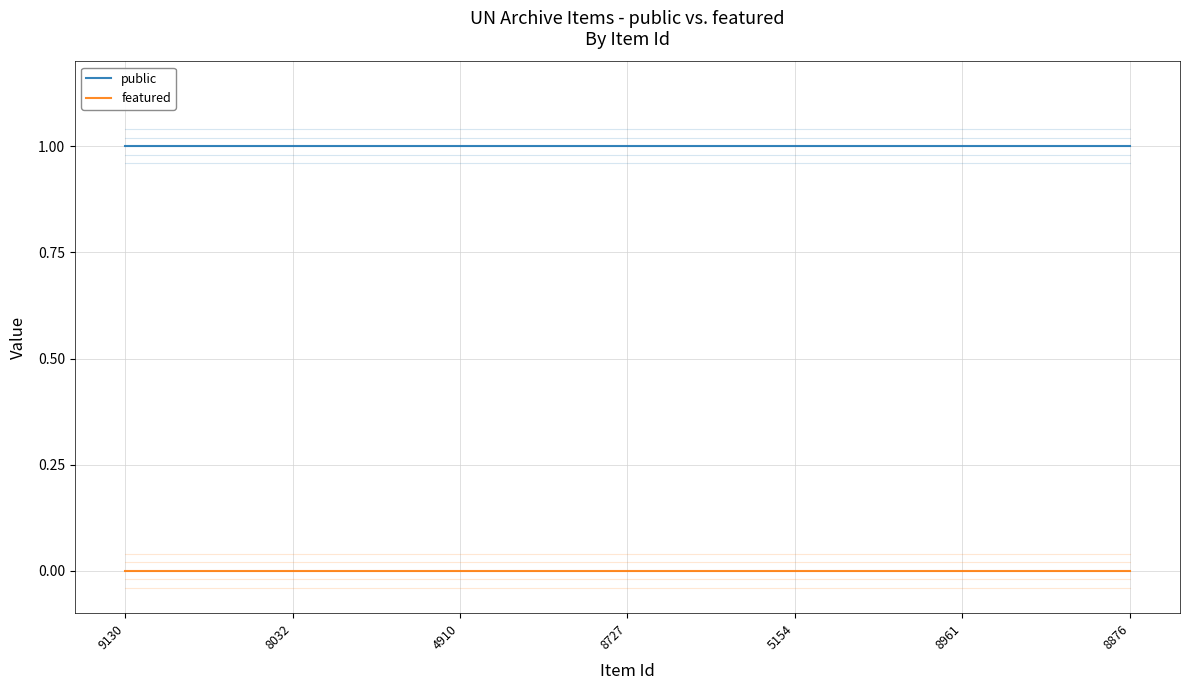

The public series shows 2 at 8961. True or false?

False